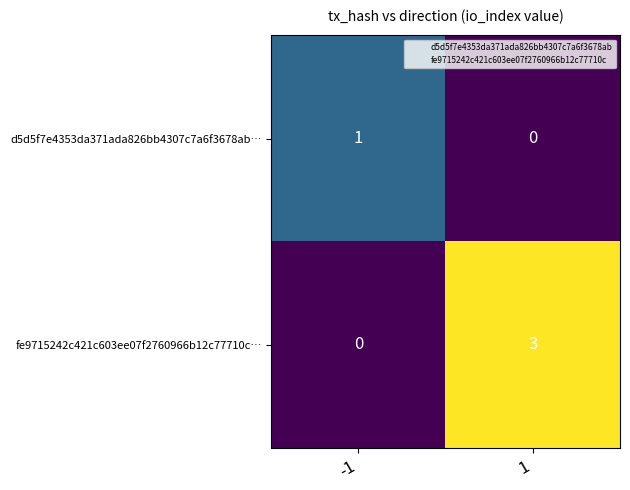

Which series has the largest total across all categories?

fe9715242c421c603ee07f2760966b12c77710c…